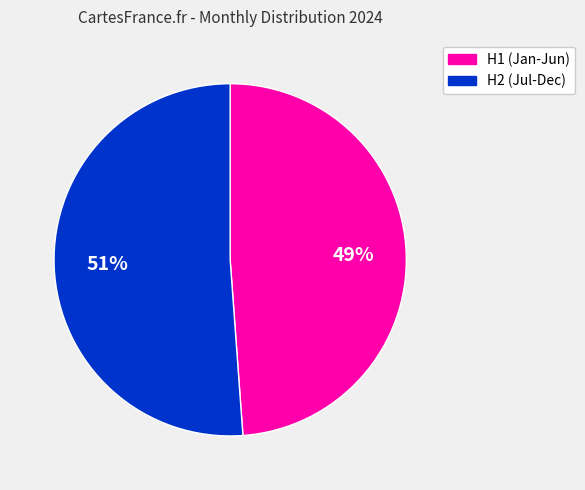

Does any single category account for the majority?

Yes